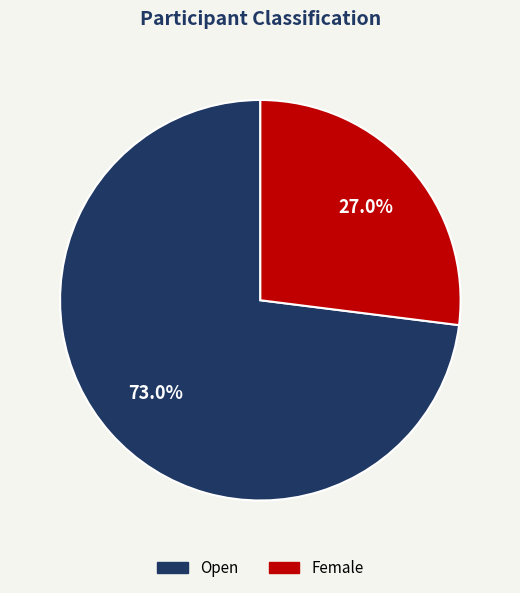

Which category has the smallest portion of the pie?

Female